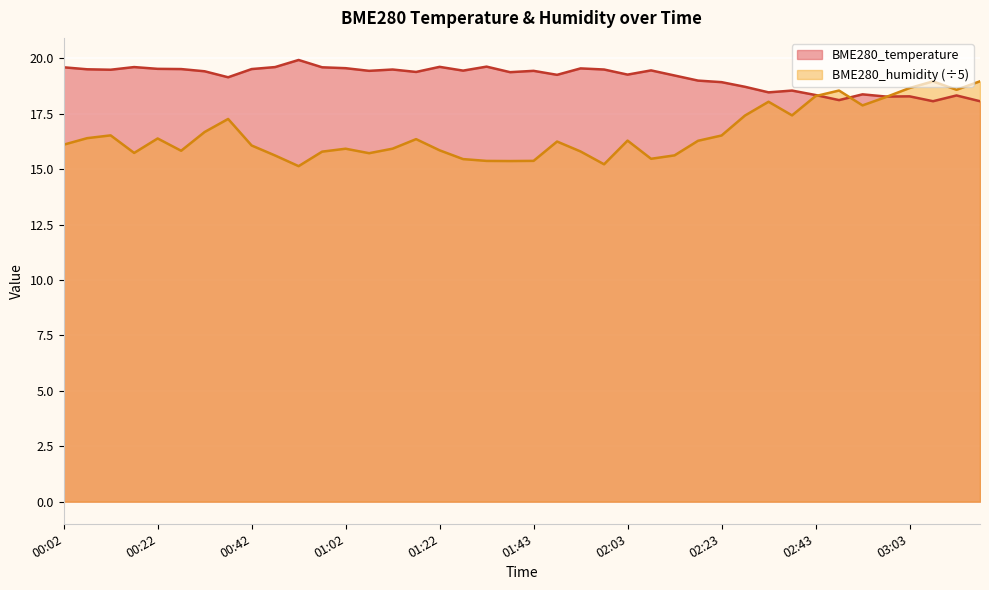

At 02:58, list the series in order from largest to smallest.

BME280_temperature, BME280_humidity